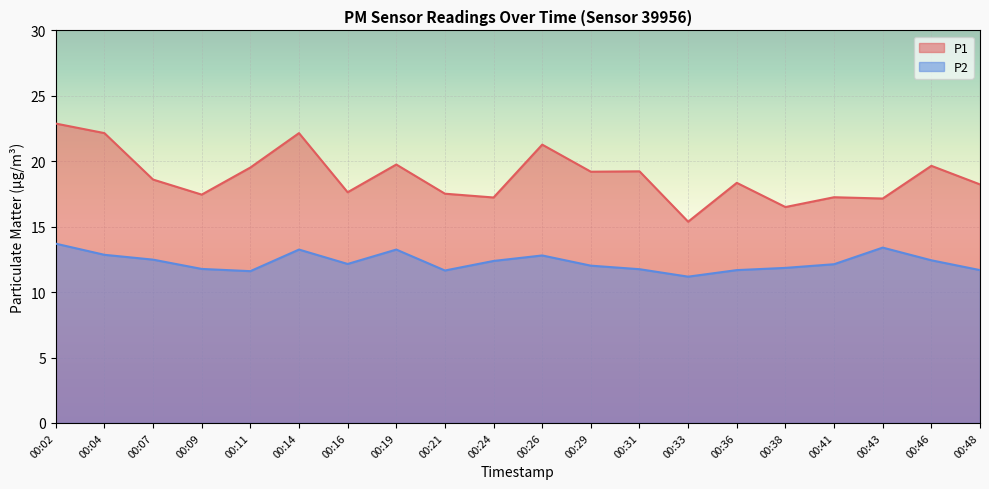

Count the number of data series in this chart.

2